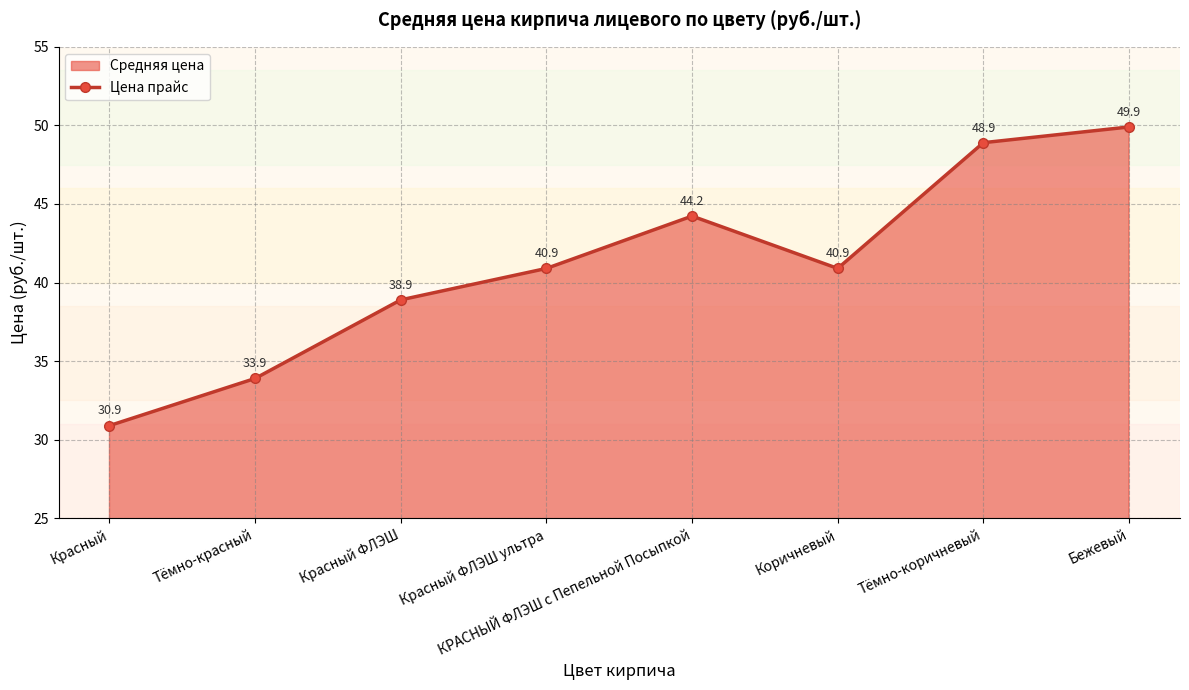

What is the label of the 4th point from the left?

Красный ФЛЭШ ультра